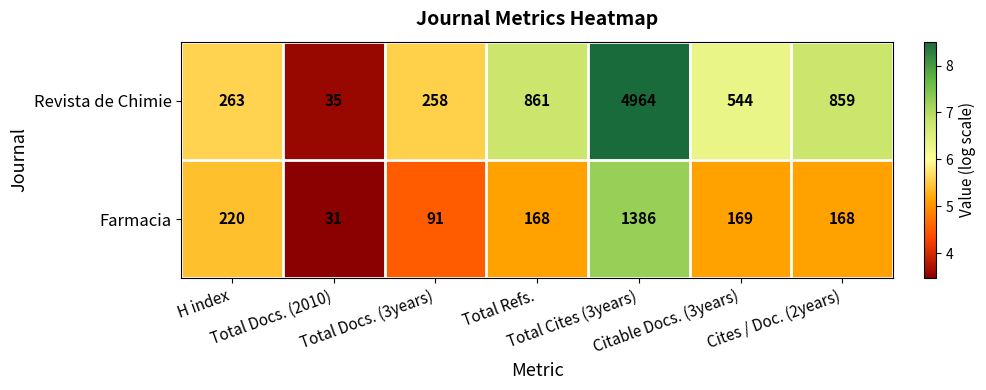

What is the maximum value shown in the chart?

4964